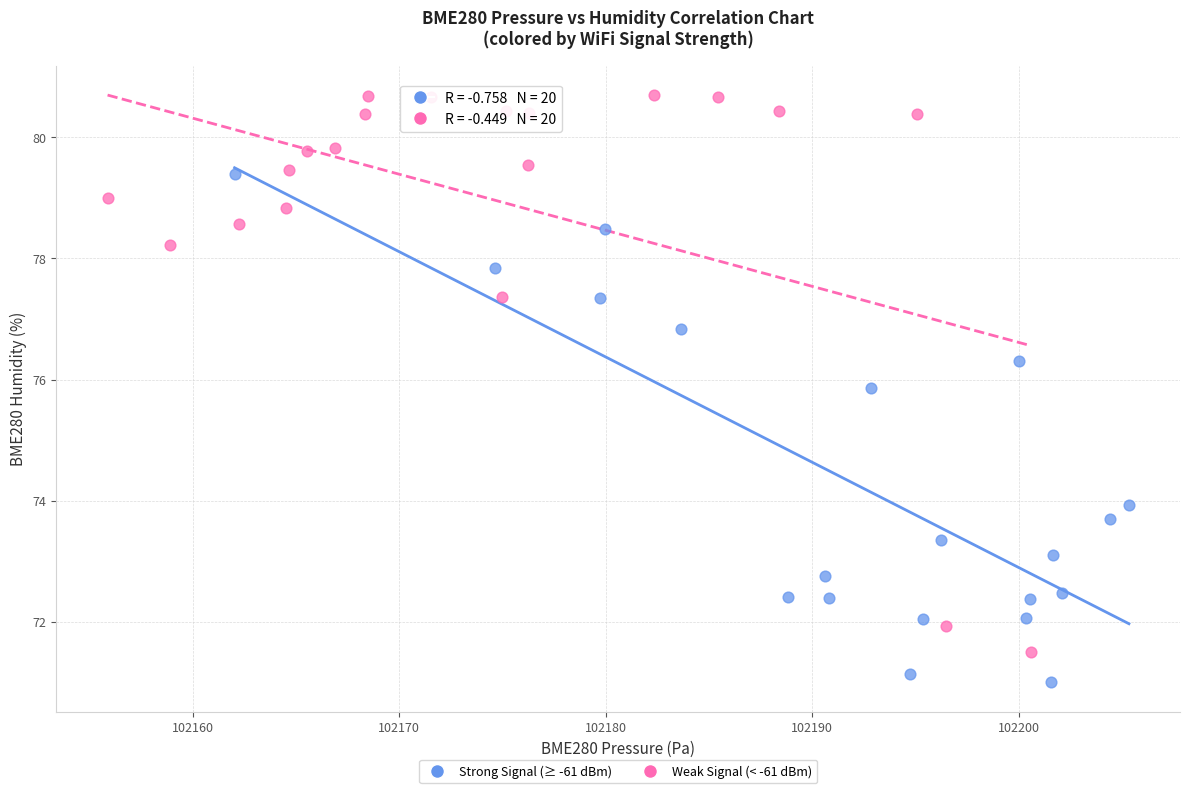

Which series has the widest spread of Y values?

Weak Signal (< -61 dBm)